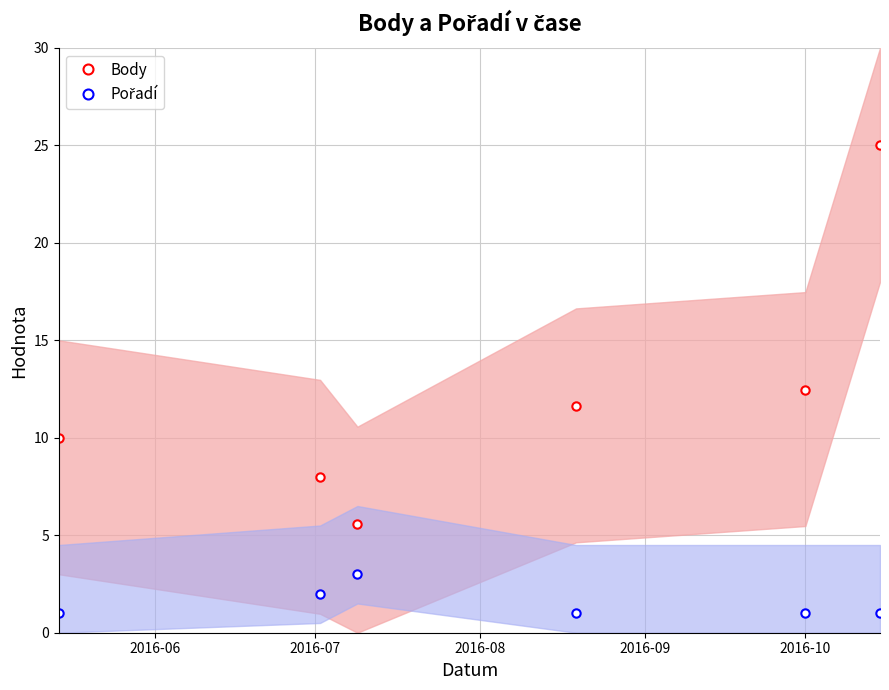

How many interior local valleys does the Body series have?

1